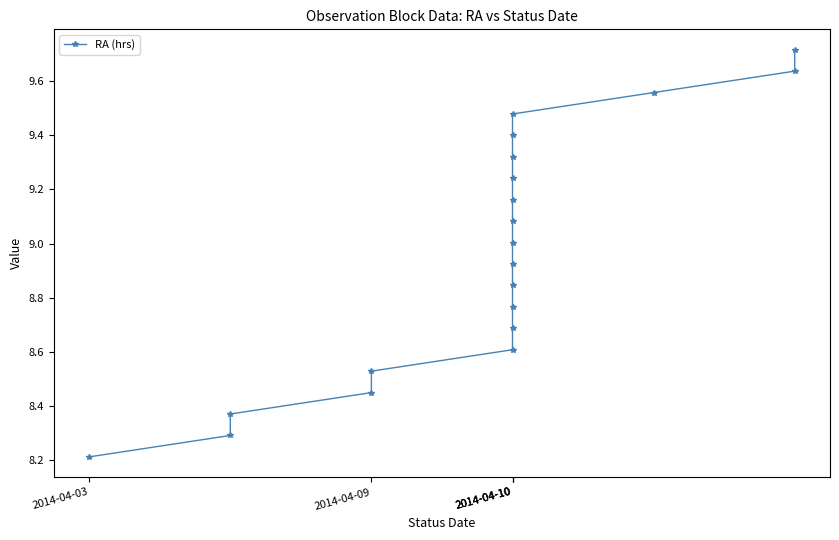

Reading left to right, what are all the values shown in this chart?

8.2	8.3	8.4	8.4	8.5	8.6	8.7	8.8	8.8	8.9	9.0	9.1	9.2	9.2	9.3	9.4	9.5	9.6	9.6	9.7